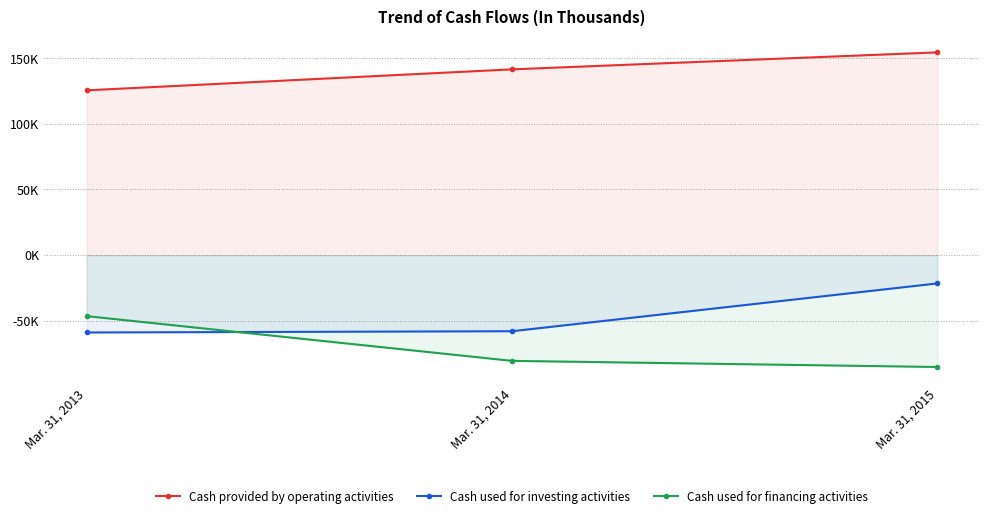

What is the sum of all Cash used for financing activities values?

-212215